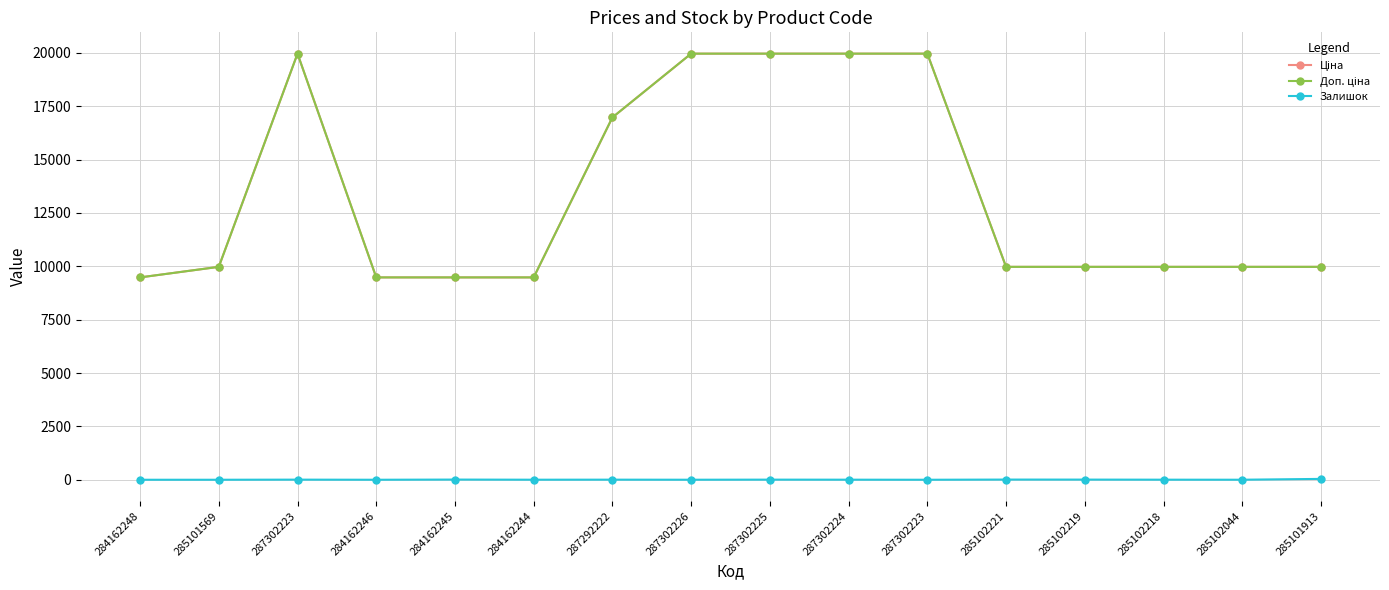

What is the highest value of the Залишок series?

40.0